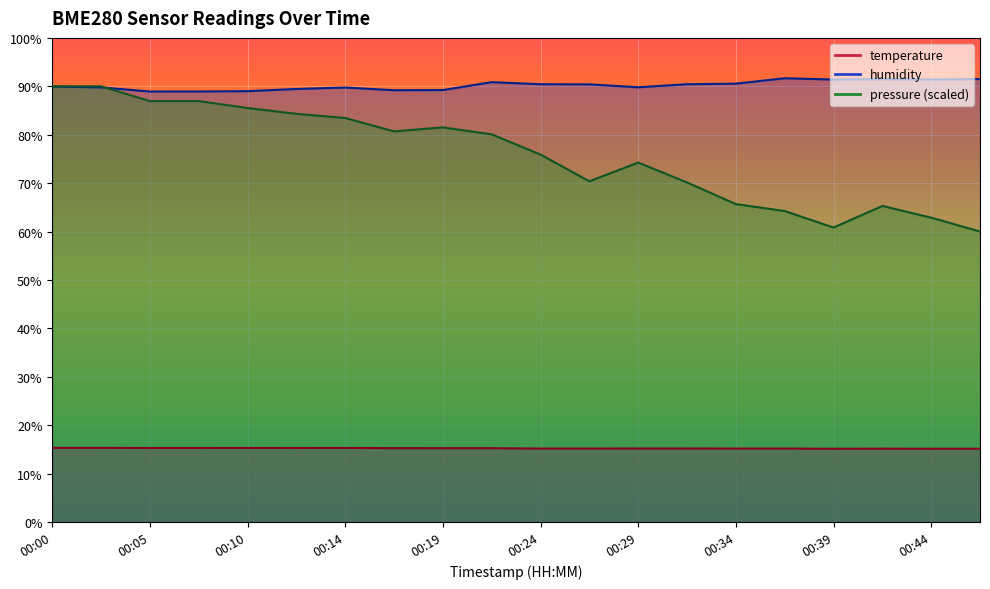

Count the temperature values in the range 15 to 16.

20